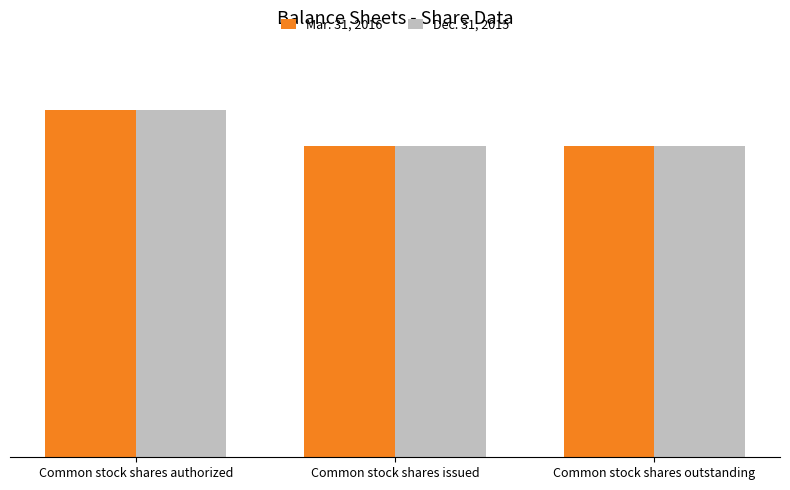

What is the total value across all series at Common stock shares outstanding?

359045062